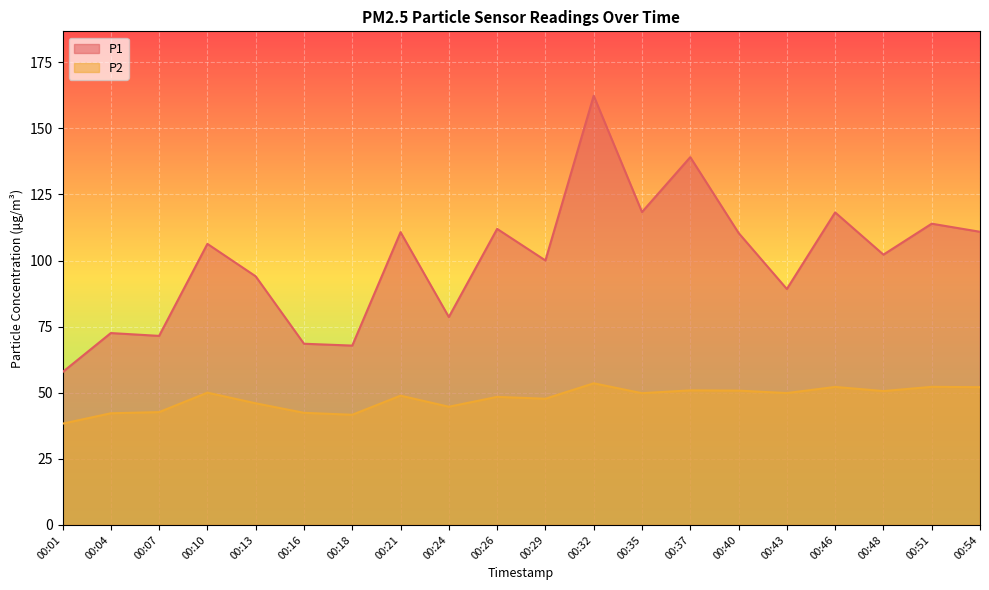

The value of P1 at 00:04 is 72.6. True or false?

True